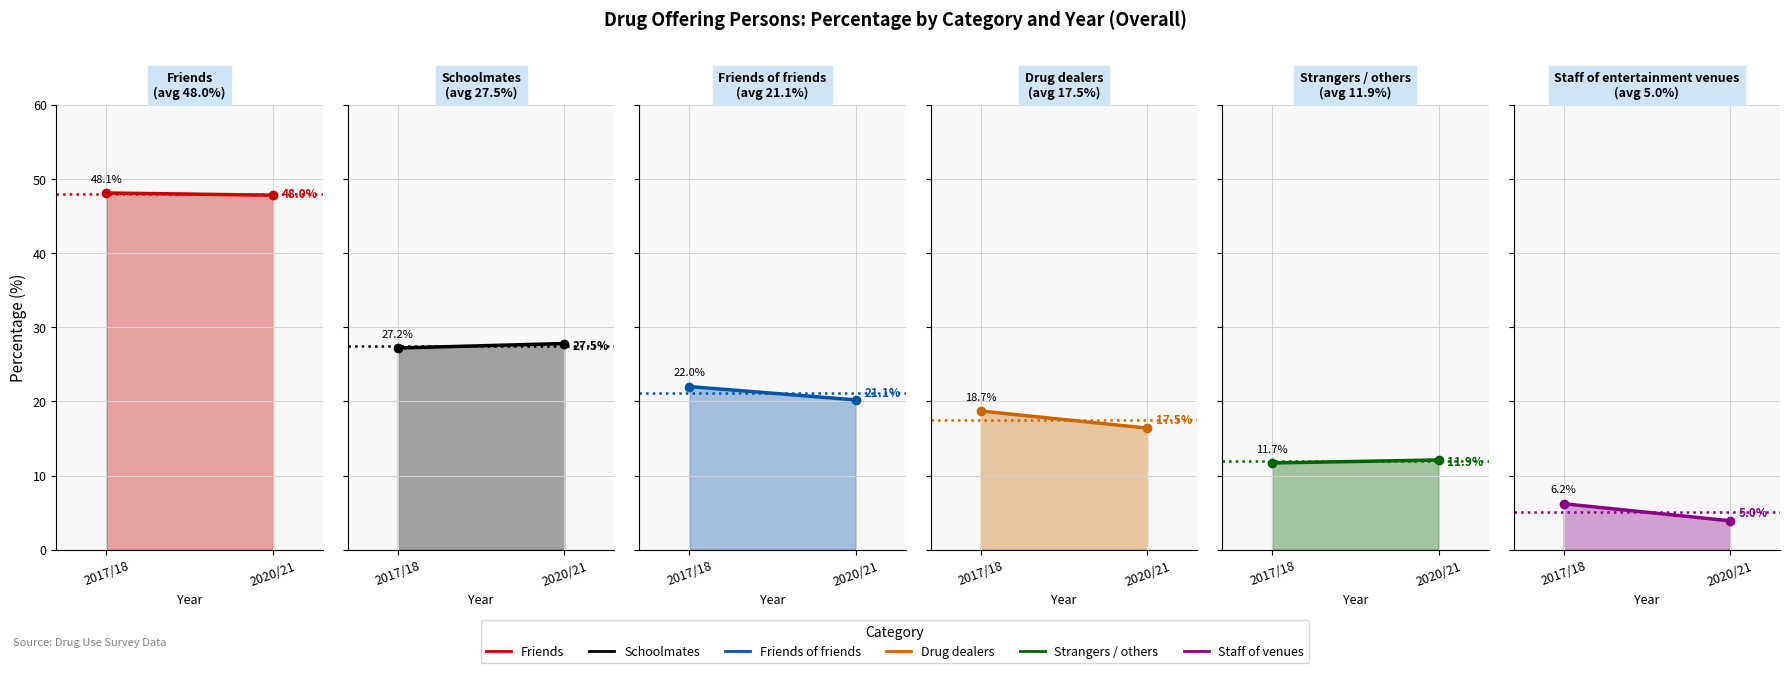

At 2017/18, list the series in order from largest to smallest.

Friends, Schoolmates, Friends of friends, Drug dealers, Strangers / others, Staff of entertainment venues